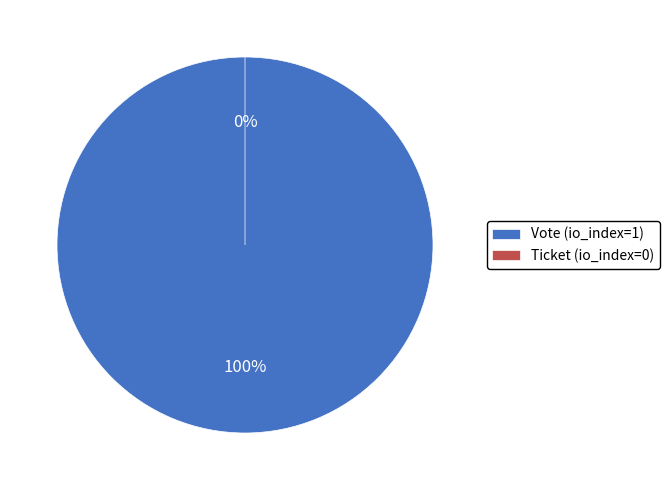

How many slices are in this pie chart?

2